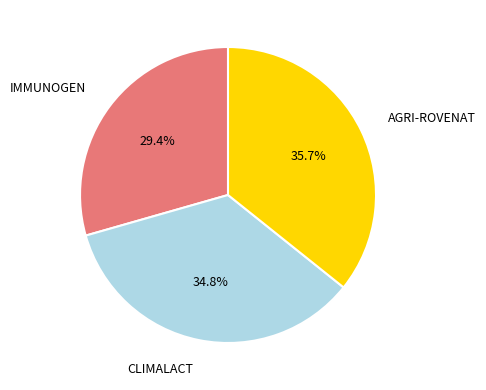

Is there any slice that represents more than half of the pie?

No